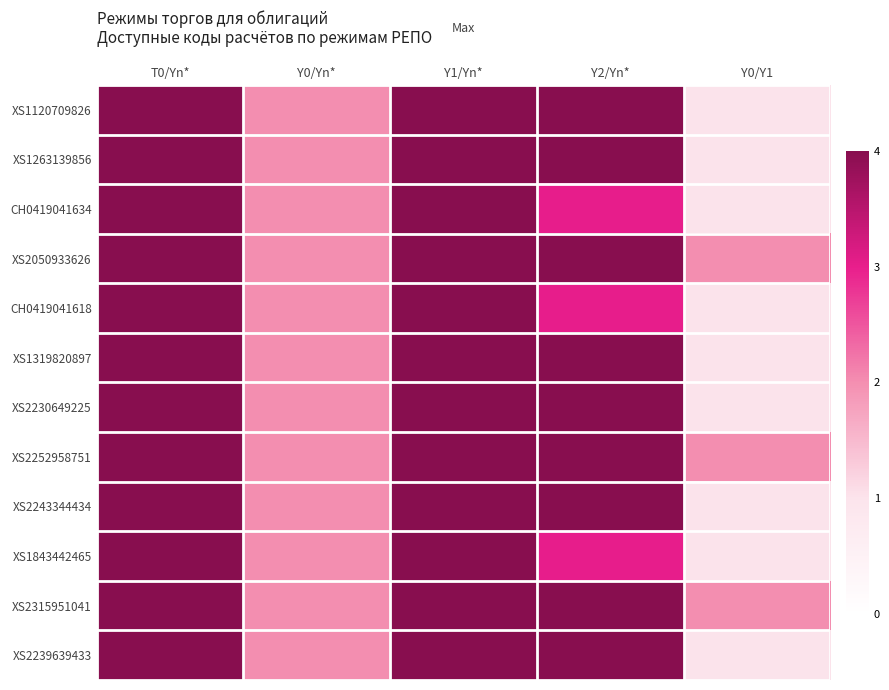

Reading left to right, list all the values displayed in this chart.

XS1120709826: T0/Yn*=4	Y0/Yn*=2	Y1/Yn*=4	Y2/Yn*=4	Y0/Y1=1
XS1263139856: T0/Yn*=4	Y0/Yn*=2	Y1/Yn*=4	Y2/Yn*=4	Y0/Y1=1
CH0419041634: T0/Yn*=4	Y0/Yn*=2	Y1/Yn*=4	Y2/Yn*=3	Y0/Y1=1
XS2050933626: T0/Yn*=4	Y0/Yn*=2	Y1/Yn*=4	Y2/Yn*=4	Y0/Y1=2
CH0419041618: T0/Yn*=4	Y0/Yn*=2	Y1/Yn*=4	Y2/Yn*=3	Y0/Y1=1
XS1319820897: T0/Yn*=4	Y0/Yn*=2	Y1/Yn*=4	Y2/Yn*=4	Y0/Y1=1
XS2230649225: T0/Yn*=4	Y0/Yn*=2	Y1/Yn*=4	Y2/Yn*=4	Y0/Y1=1
XS2252958751: T0/Yn*=4	Y0/Yn*=2	Y1/Yn*=4	Y2/Yn*=4	Y0/Y1=2
XS2243344434: T0/Yn*=4	Y0/Yn*=2	Y1/Yn*=4	Y2/Yn*=4	Y0/Y1=1
XS1843442465: T0/Yn*=4	Y0/Yn*=2	Y1/Yn*=4	Y2/Yn*=3	Y0/Y1=1
XS2315951041: T0/Yn*=4	Y0/Yn*=2	Y1/Yn*=4	Y2/Yn*=4	Y0/Y1=2
XS2239639433: T0/Yn*=4	Y0/Yn*=2	Y1/Yn*=4	Y2/Yn*=4	Y0/Y1=1